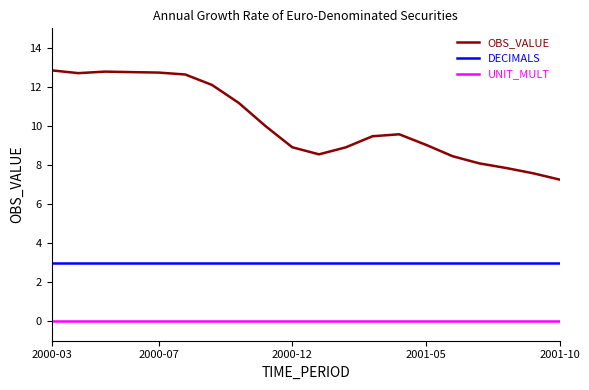

Which series has the largest range (max minus min)?

OBS_VALUE